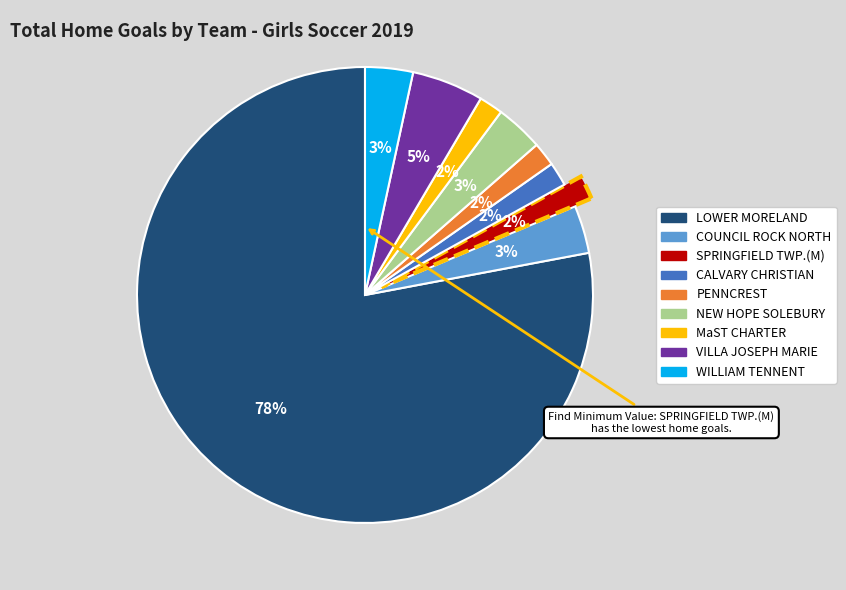

Is there any slice that represents more than half of the pie?

Yes